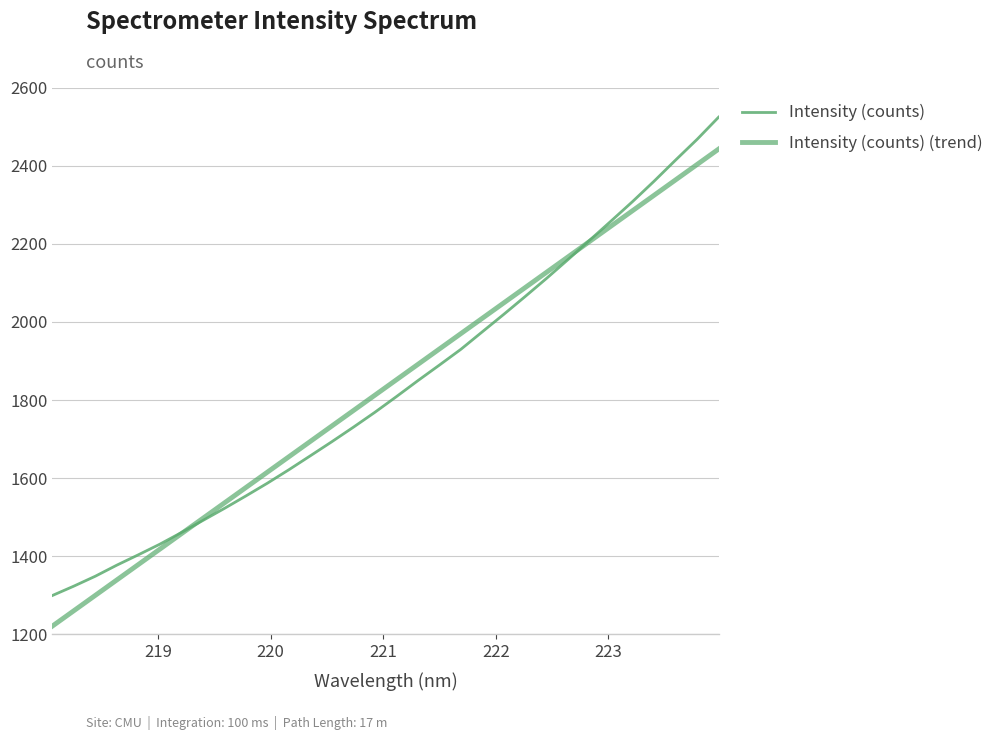

Is this an area chart (filled region under the line)?

No